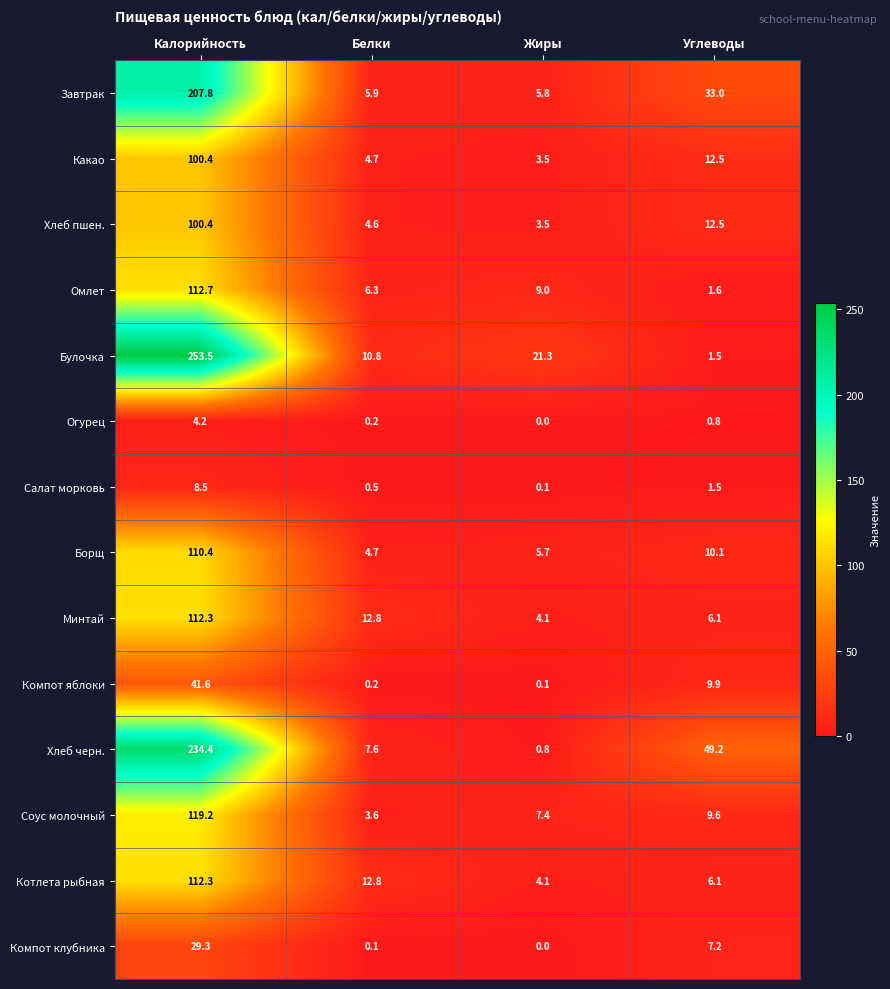

Where is Компот клубника nearest to the value 14?

Углеводы